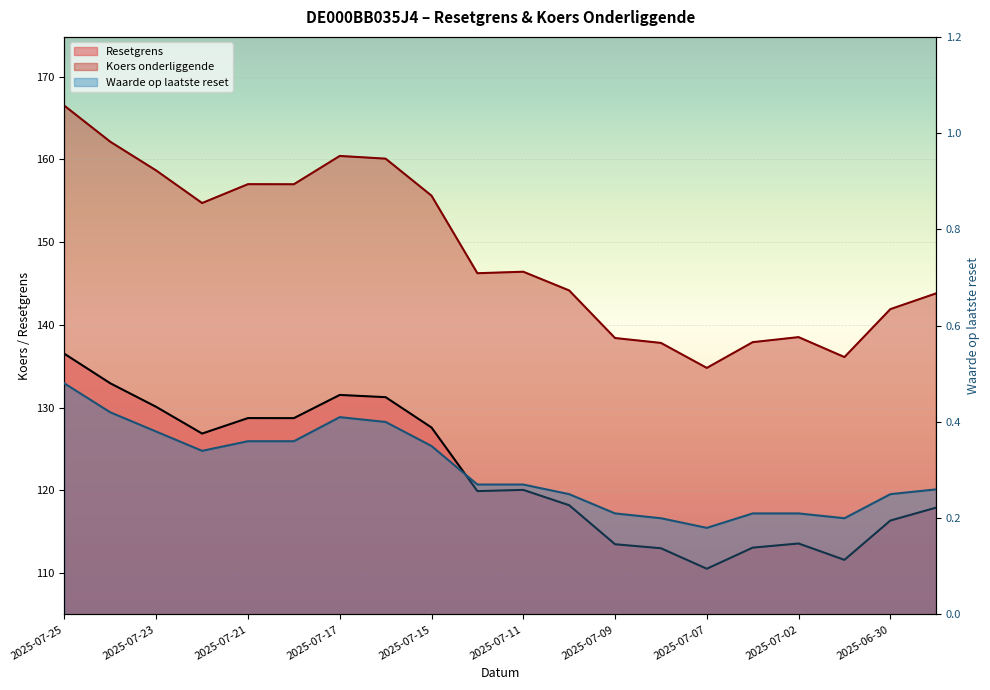

What is the difference between the maximum and minimum values in the Waarde op laatste reset series?

0.3